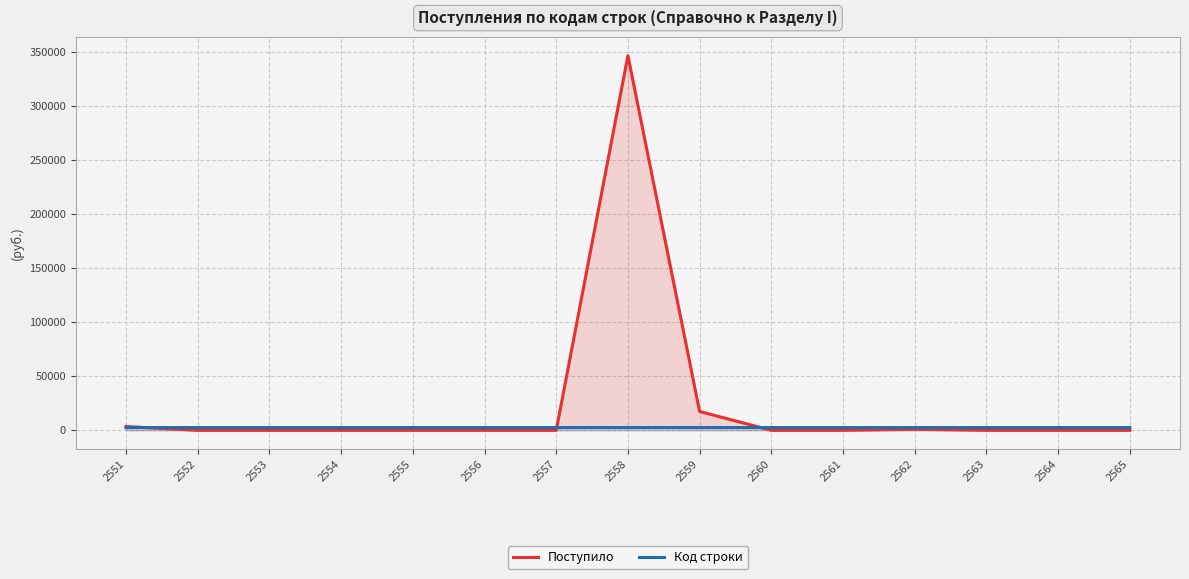

What value does the Код строки series have at 2561?

2561